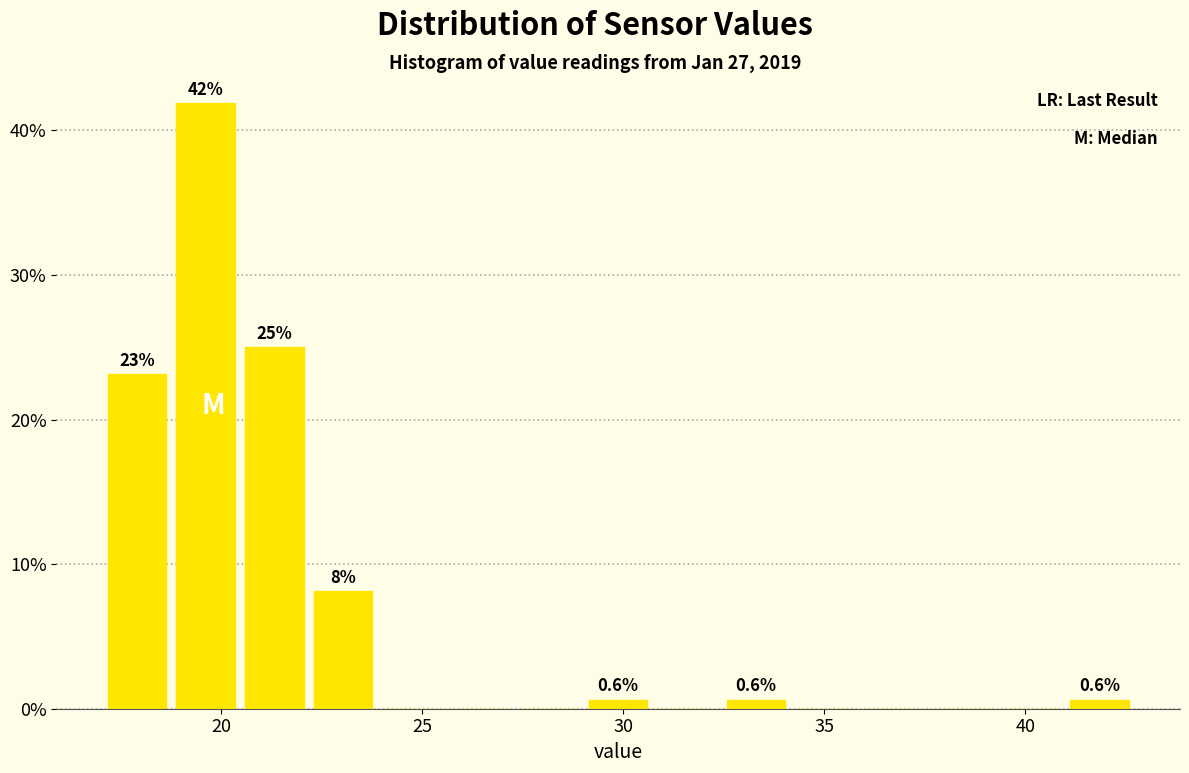

Read against the x-axis, roughly where is the centre of the tallest bar?

19.5